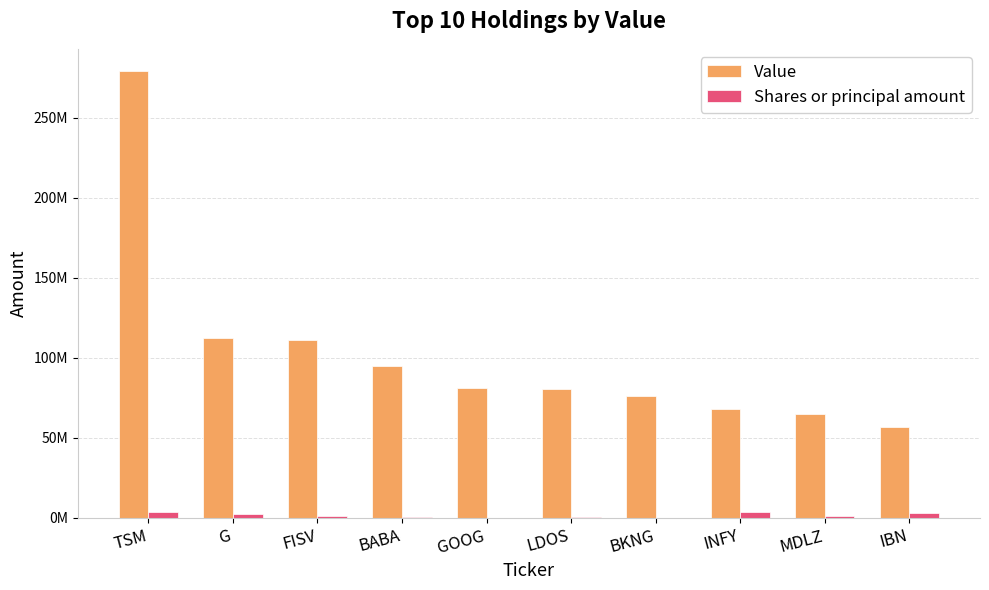

Are the bars grouped side by side (vs. stacked)?

Yes